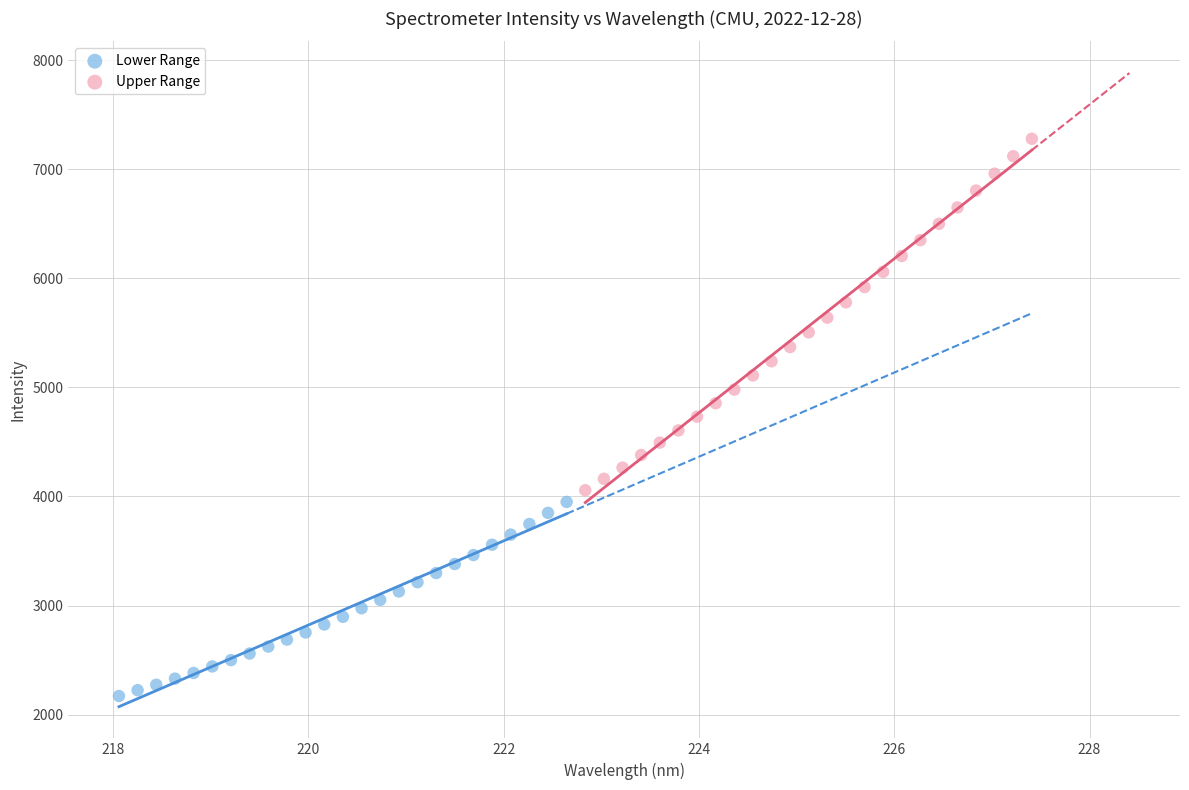

Which series reaches the maximum Y coordinate?

Upper Range